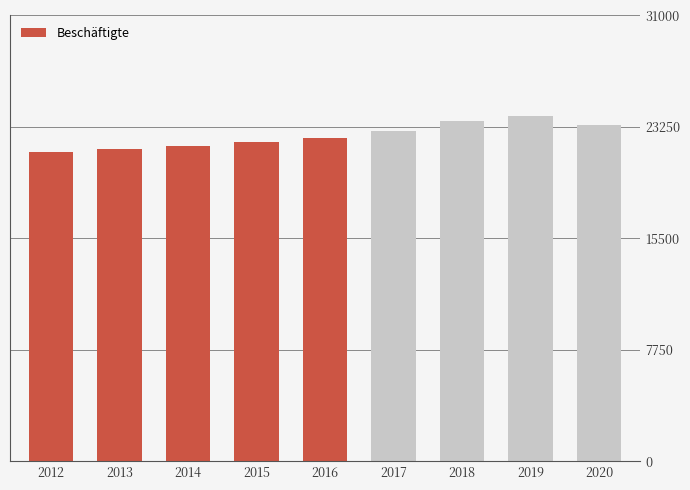

Rank the categories by value from lowest to highest.

2012, 2013, 2014, 2015, 2016, 2017, 2020, 2018, 2019